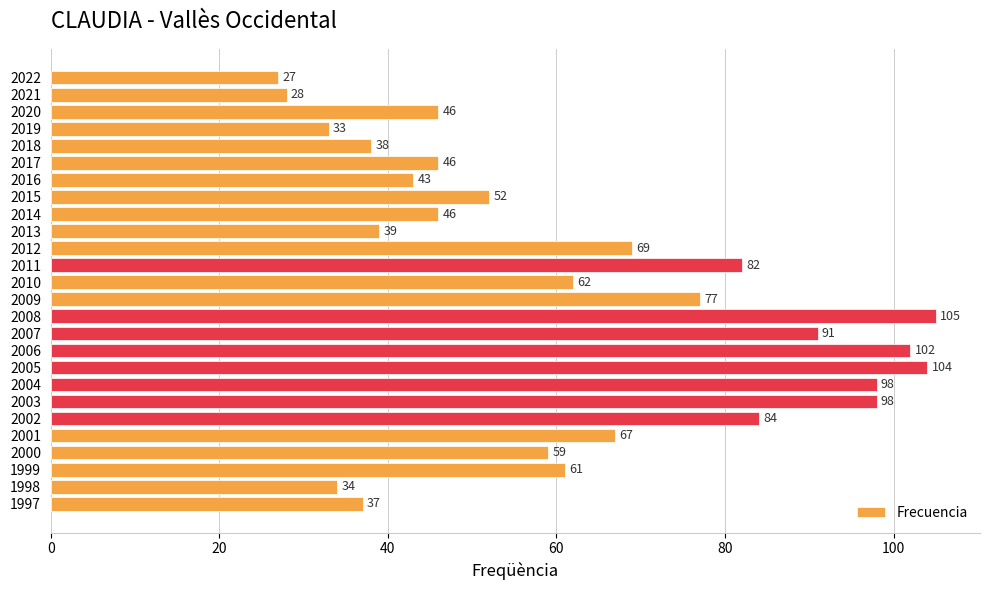

Reading top to bottom, transcribe all the data shown in this chart.

2022=27	2021=28	2020=46	2019=33	2018=38	2017=46	2016=43	2015=52	2014=46	2013=39	2012=69	2011=82	2010=62	2009=77	2008=105	2007=91	2006=102	2005=104	2004=98	2003=98	2002=84	2001=67	2000=59	1999=61	1998=34	1997=37